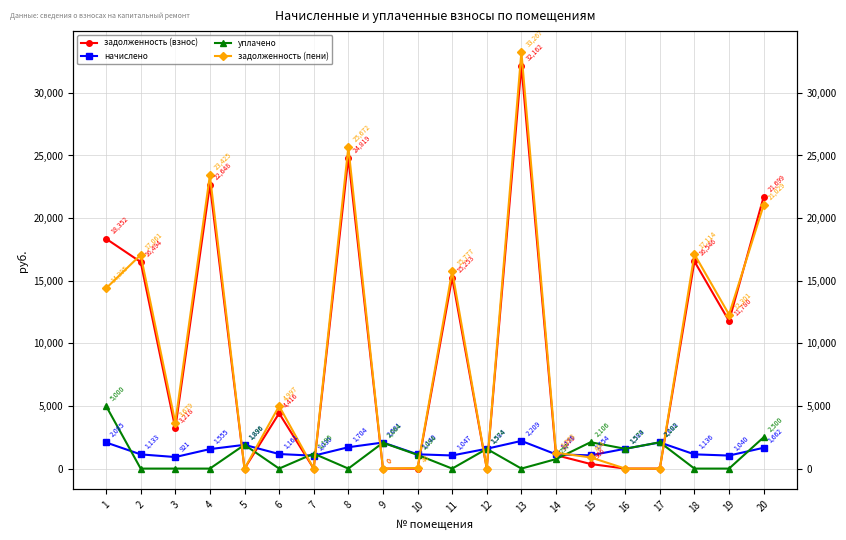

What is the spread (max minus min) of values at 3?

3679.4